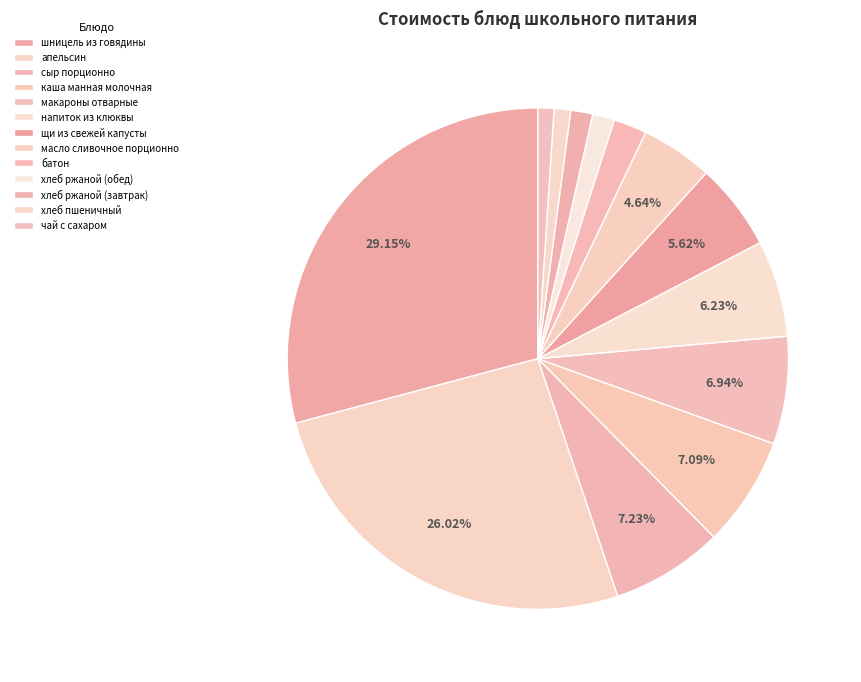

Does батон represent more than half of the total?

No